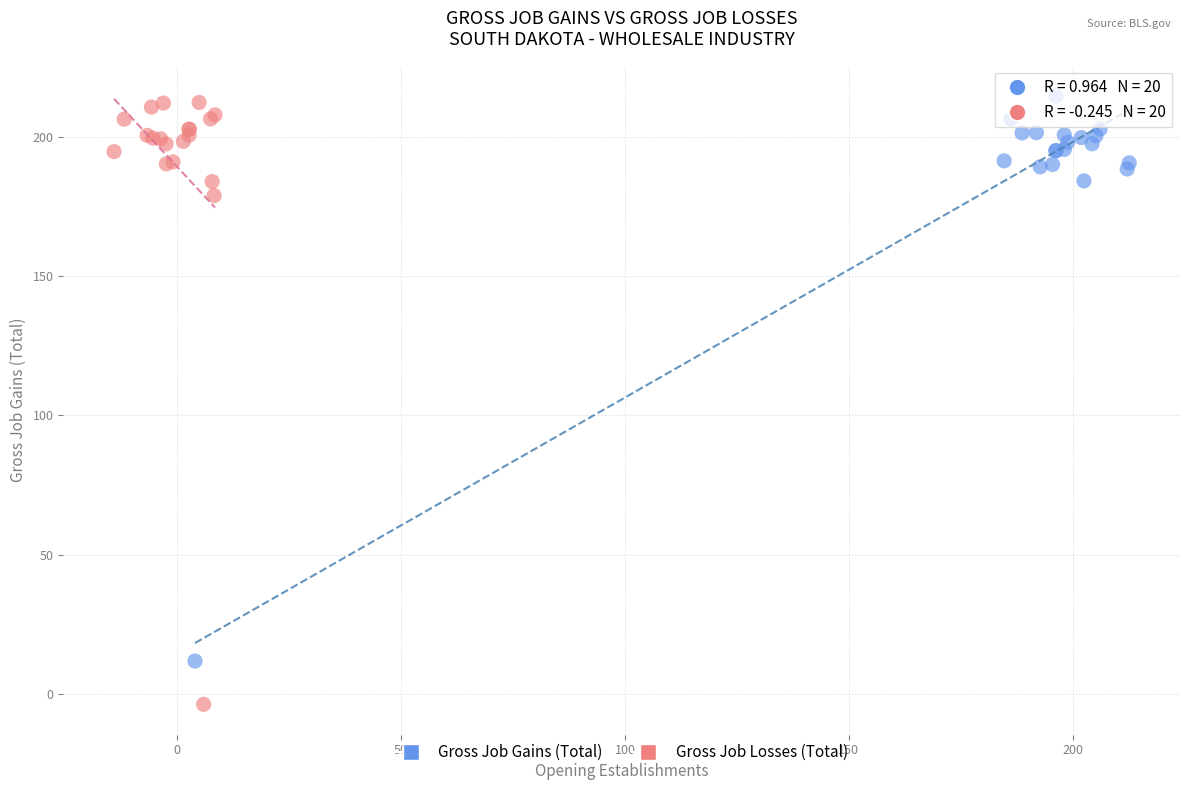

Which series has the largest Y range (max minus min)?

Gross Job Losses (Total)